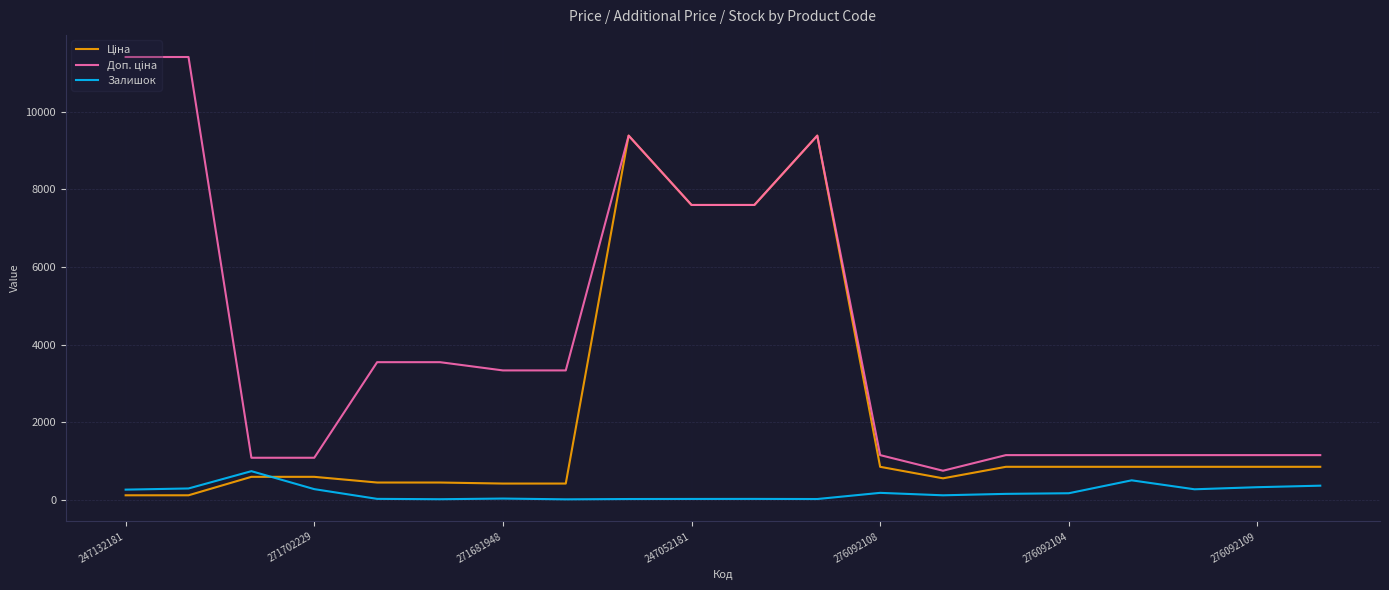

What is the maximum value for Залишок?

736.0